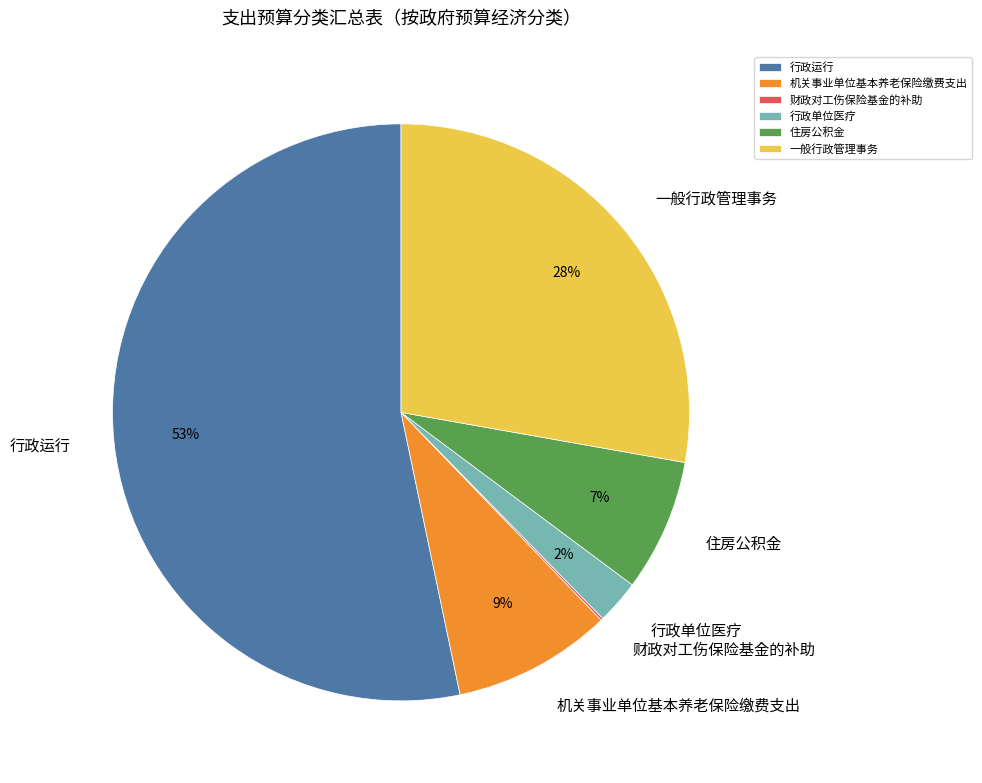

What percentage is the 机关事业单位基本养老保险缴费支出 slice, to the nearest percent?

9%